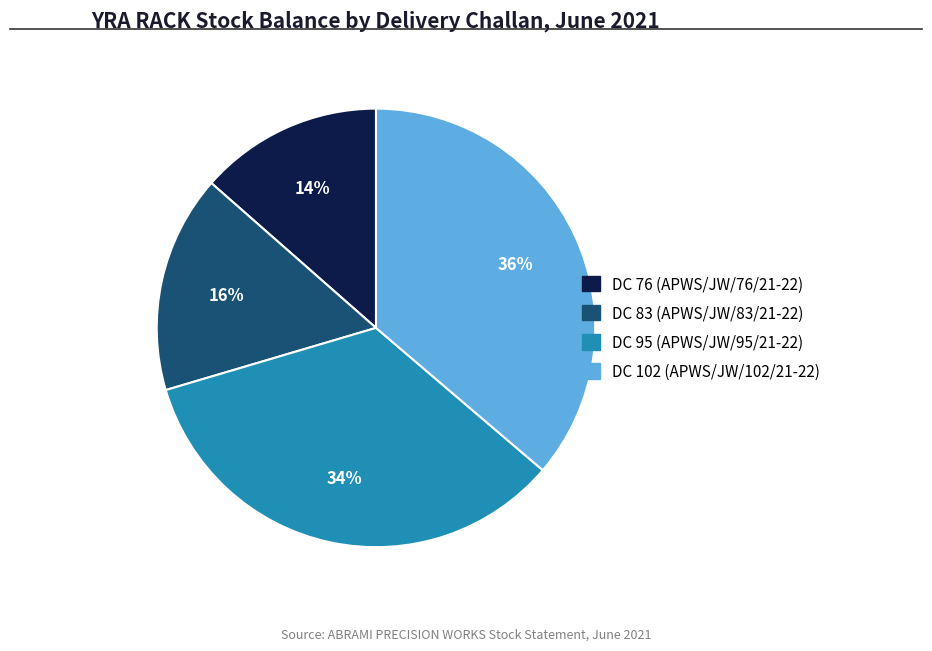

Rank the categories by value from lowest to highest.

DC 76 (APWS/JW/76/21-22), DC 83 (APWS/JW/83/21-22), DC 95 (APWS/JW/95/21-22), DC 102 (APWS/JW/102/21-22)